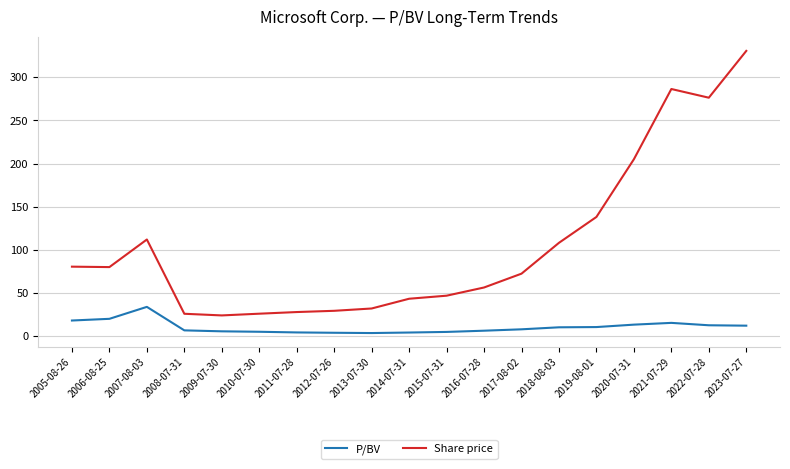

True or false: P/BV and Share price cross at least once.

False